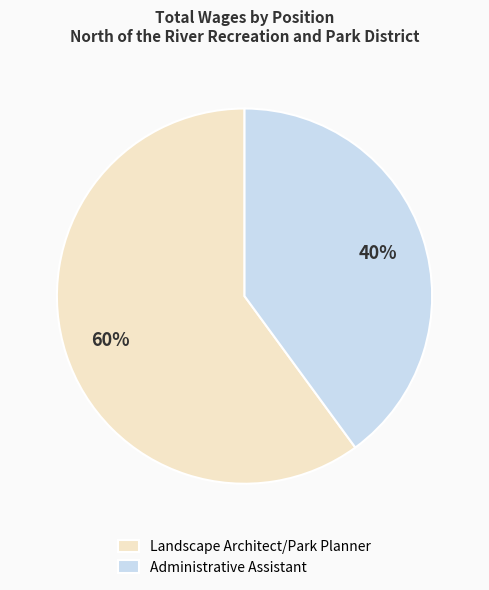

How many slices are in this pie chart?

2